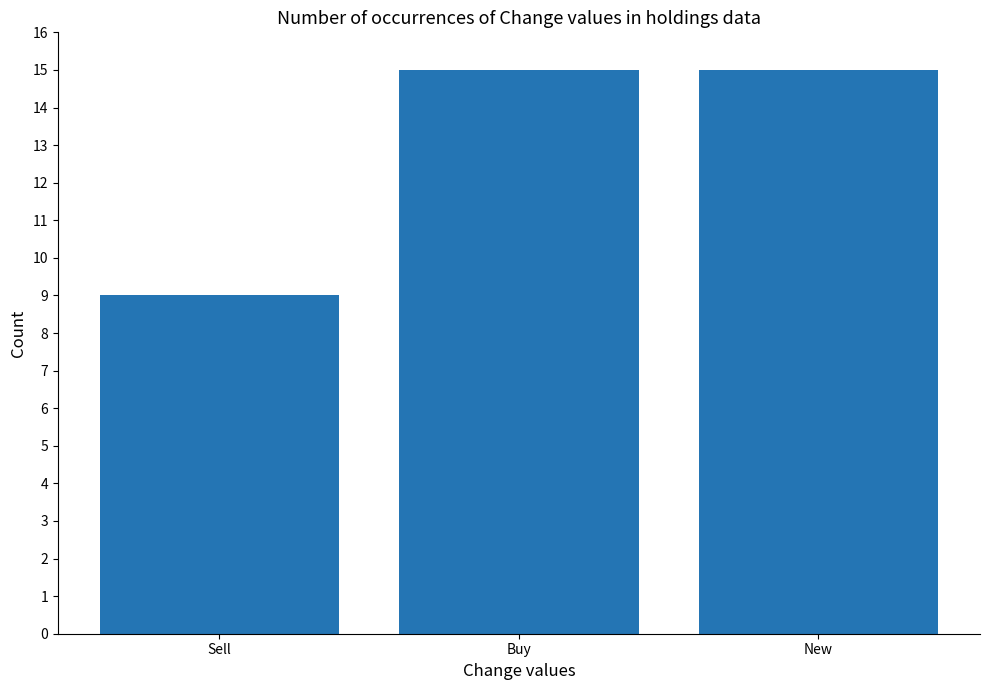

What is the approximate value at New?

15